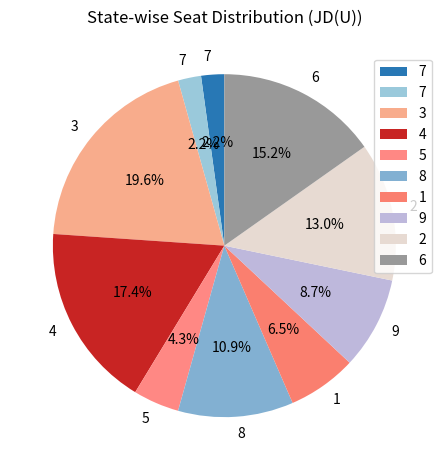

How many segments does this pie chart have?

10